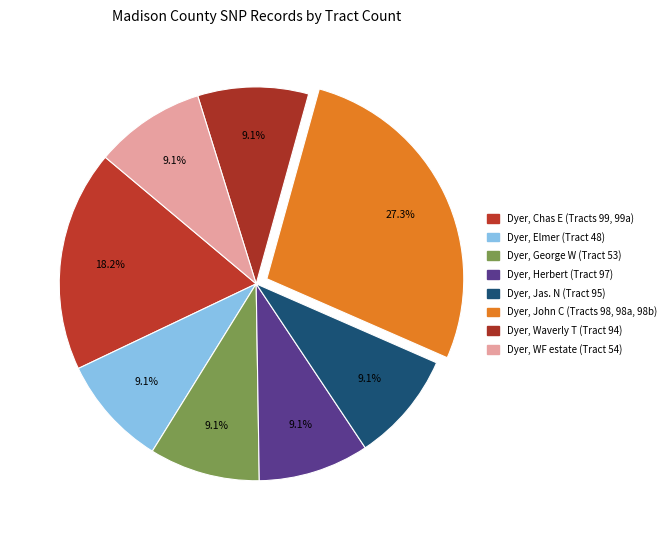

What is the smallest slice in the pie chart?

Dyer, Elmer
(Tract 48)